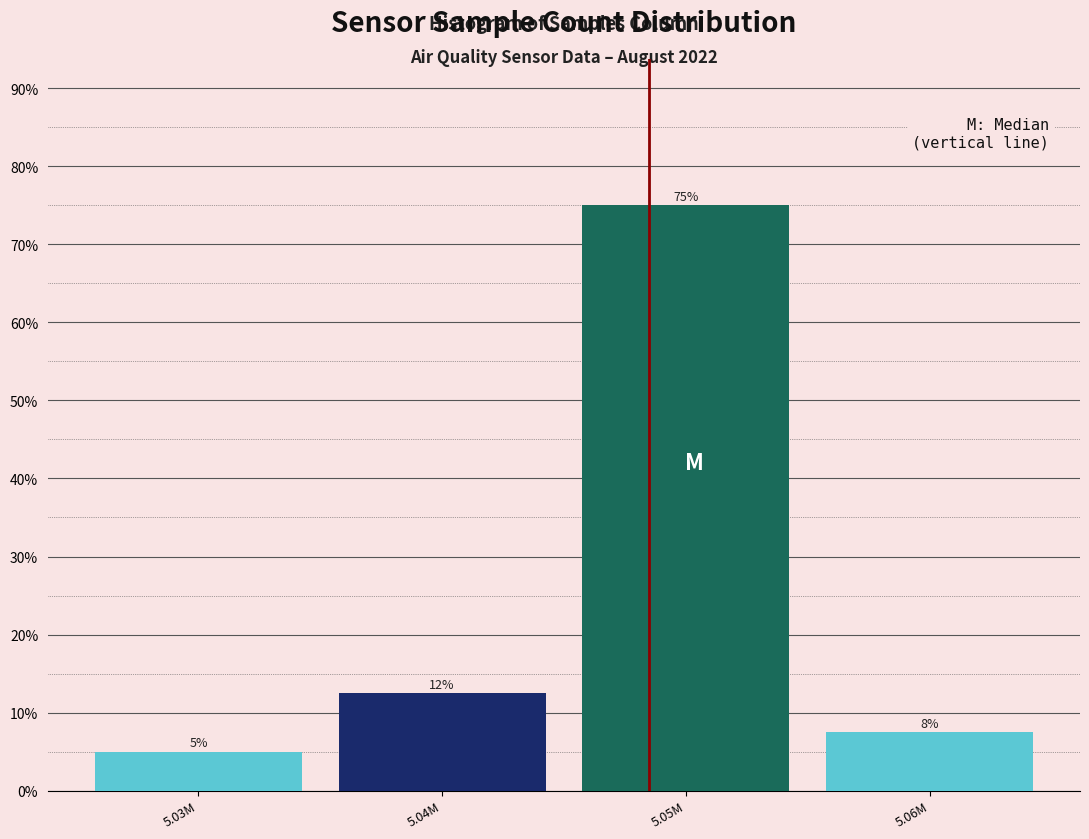

What is the change in value from 5.03M to 5.05M?

+70.0